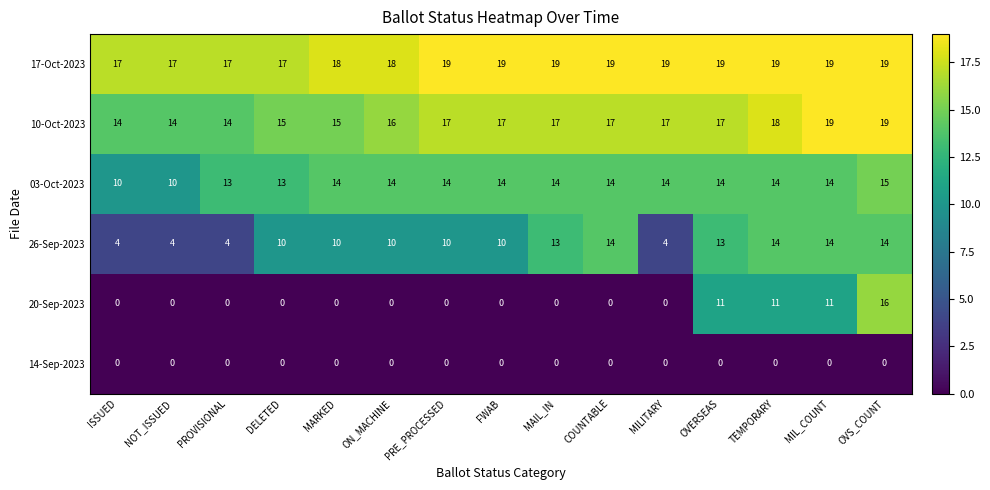

The value of 10-Oct-2023 at ON_MACHINE is 6. True or false?

False